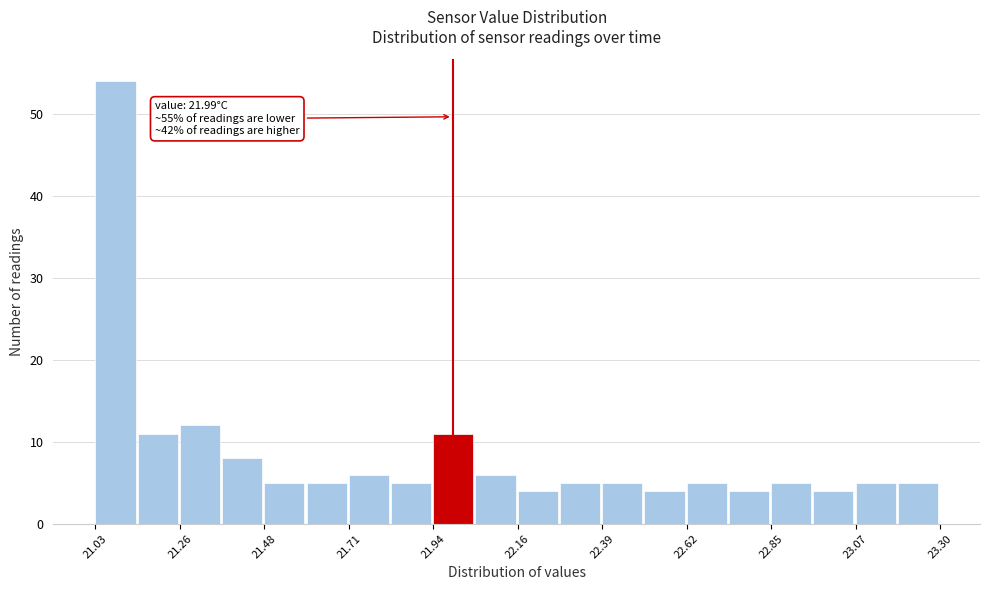

Read against the x-axis, roughly where is the centre of the tallest bar?

21.10